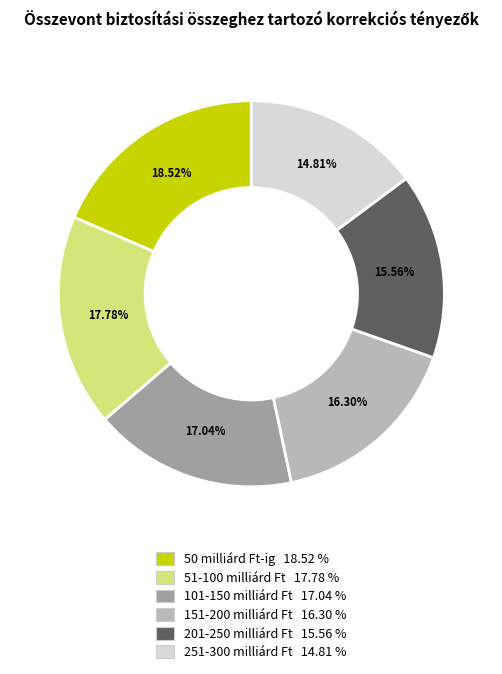

Rank the categories by value from highest to lowest.

50 milliárd Ft-ig, 51-100 milliárd Ft, 101-150 milliárd Ft, 151-200 milliárd Ft, 201-250 milliárd Ft, 251-300 milliárd Ft